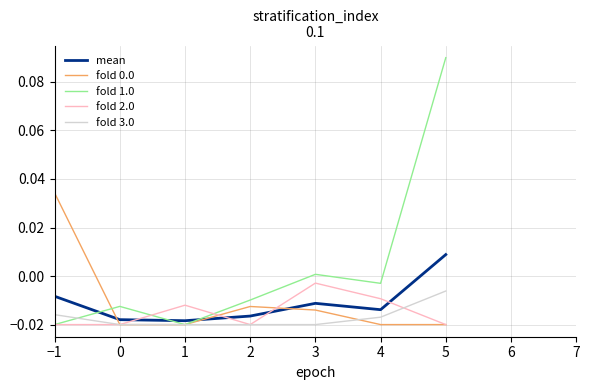

At which category does the chart reach its peak across all series?

5